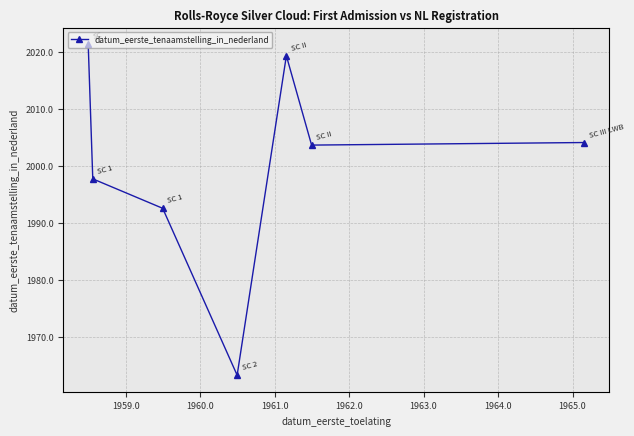

True or false: there are more than 1 points higher than both neighbors.

False